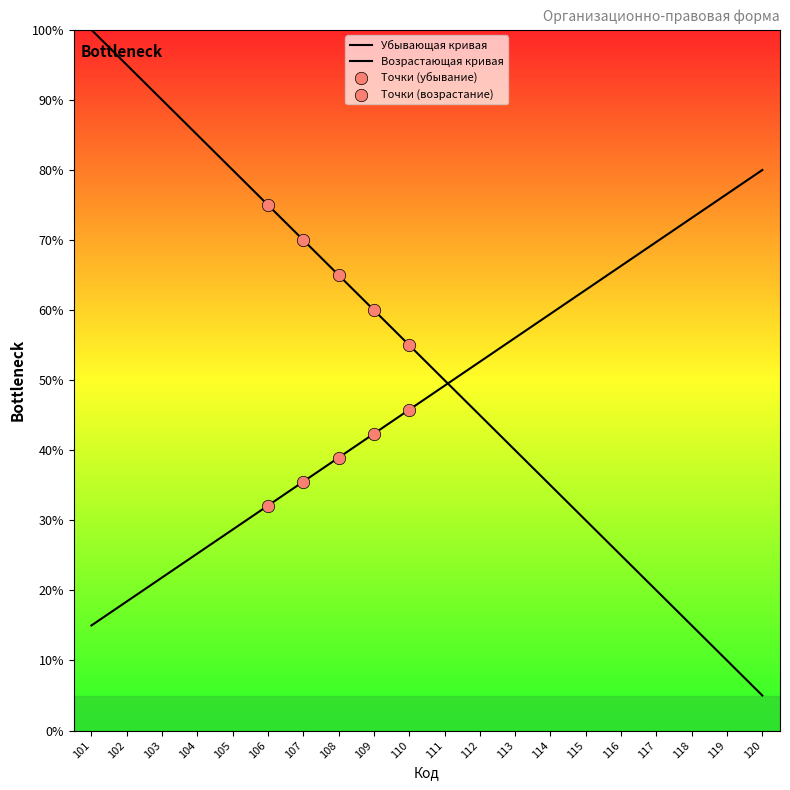

Which has a higher value, 108 or 109?

108